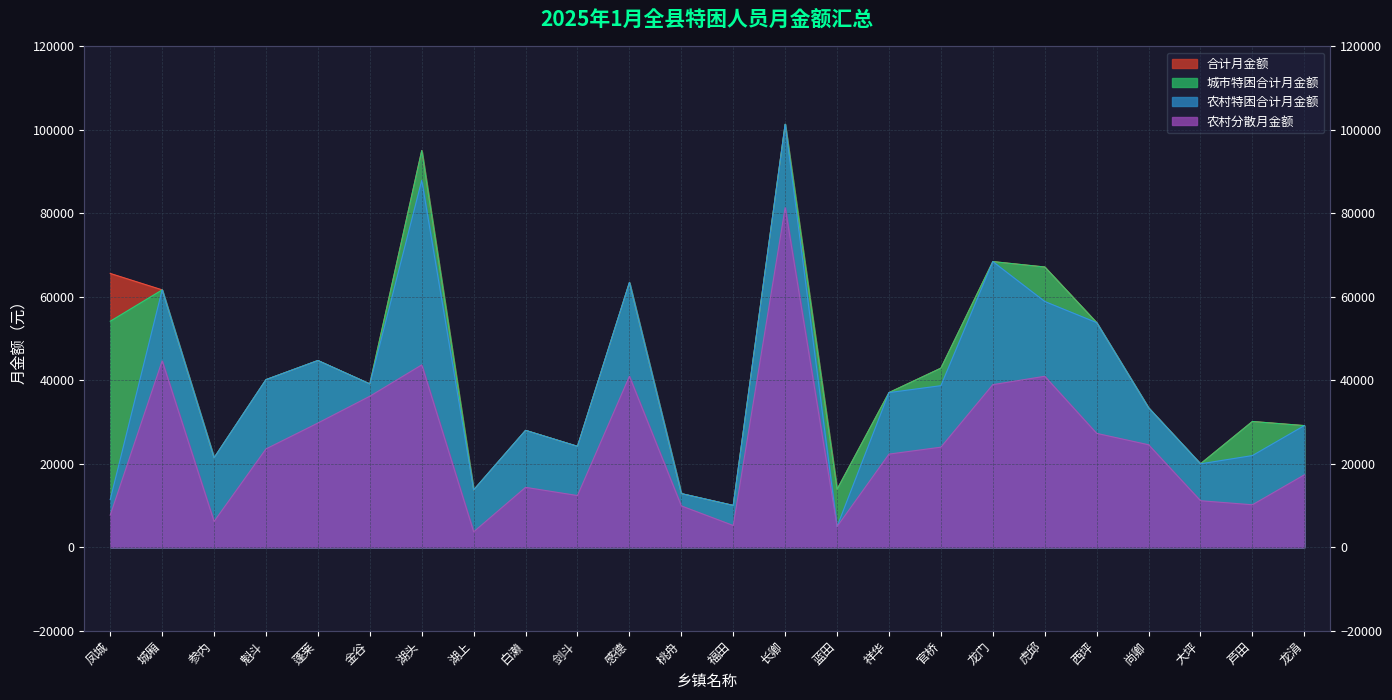

True or false: 农村分散月金额 has a value of 41182 at 长卿.

False